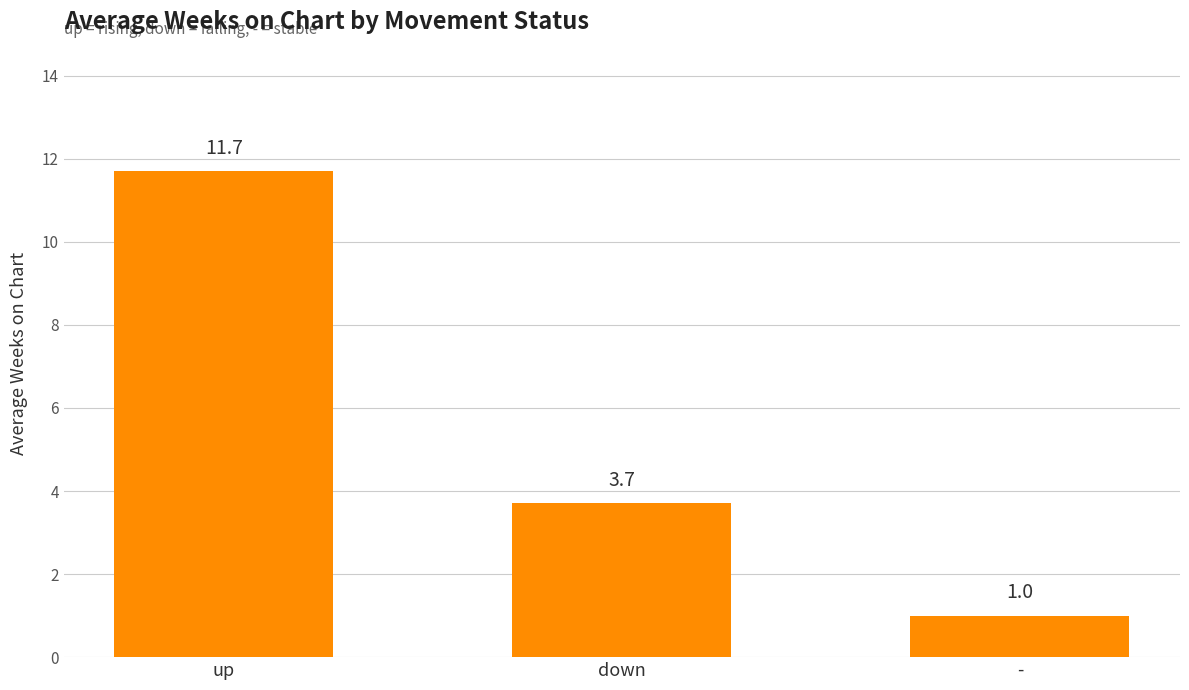

The value at down is 1.0. True or false?

False